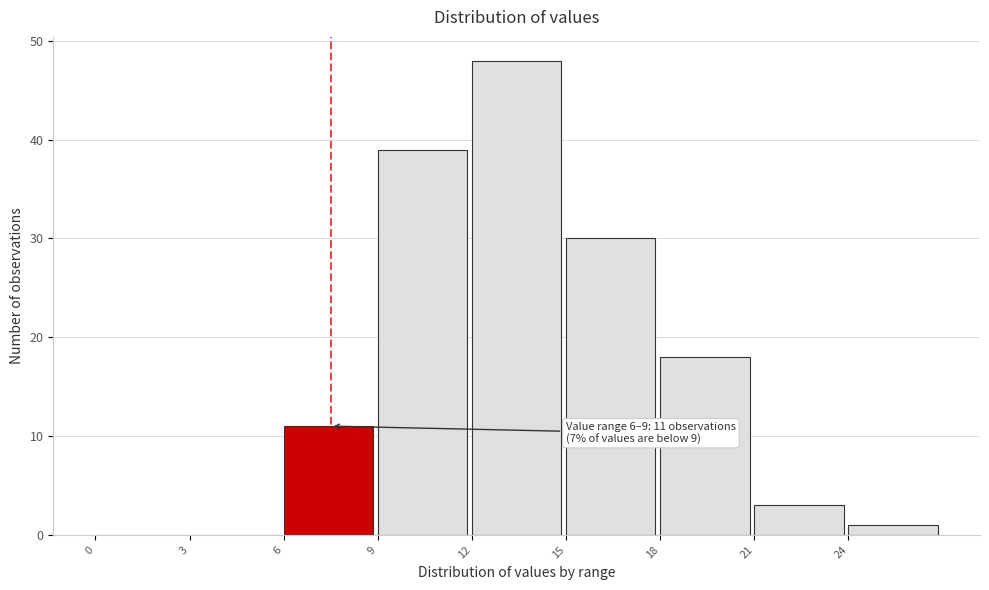

Which range on the x-axis has the tallest bar?

12 to 15